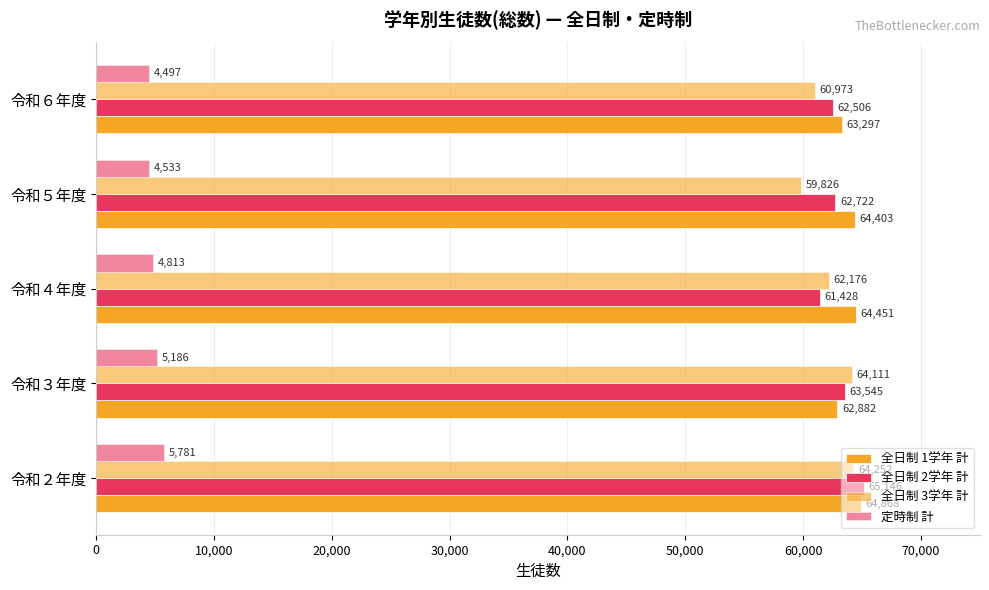

What is the average value of the 全日制 1学年 計 series?

63980